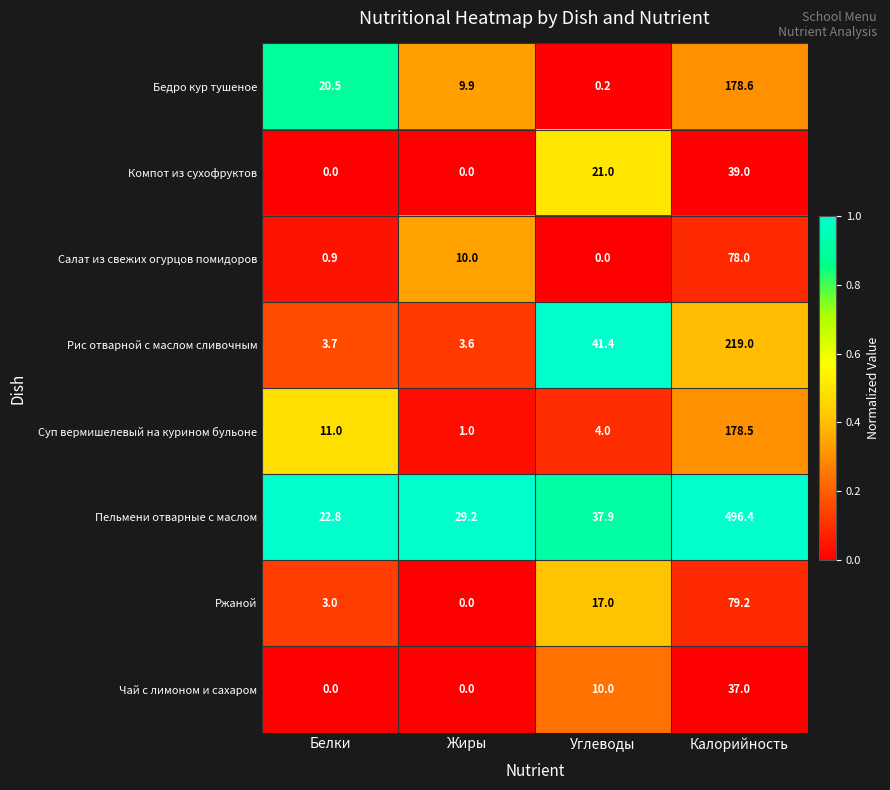

At which label is Пельмени отварные с маслом closest to 259?

Углеводы